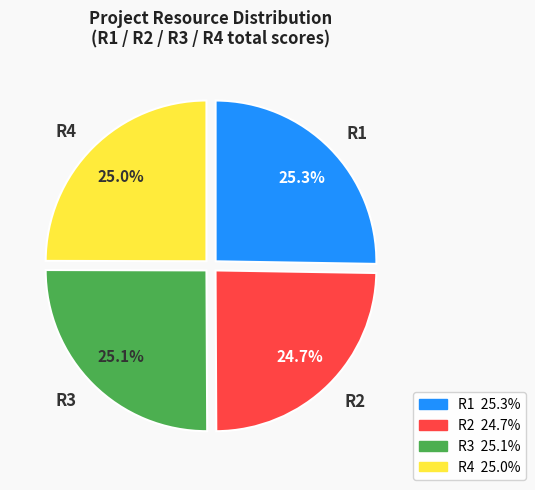

How many slices are in this pie chart?

4